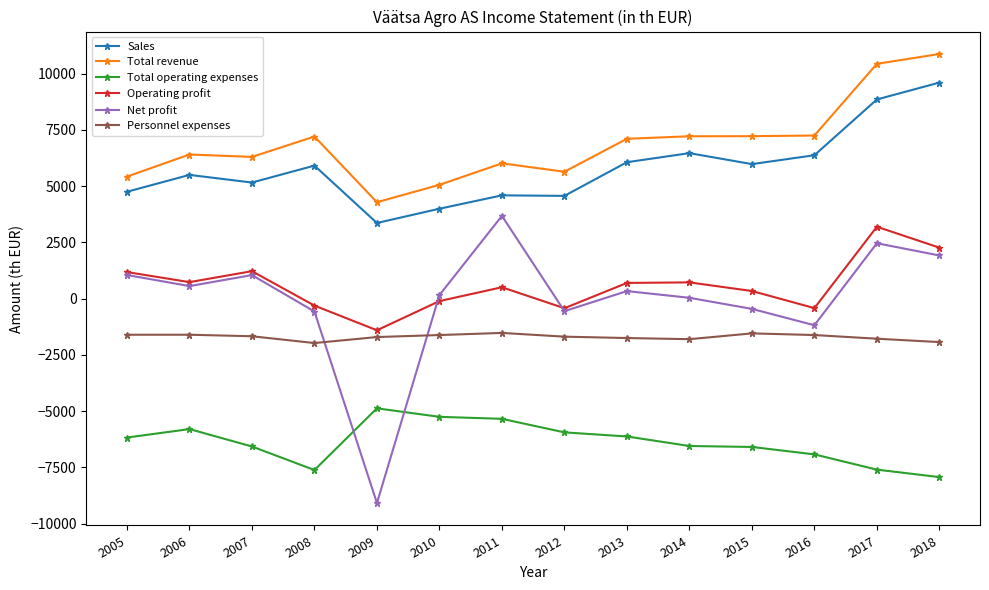

What is the value of the Personnel expenses point at the 5th from the left?

-1710.0